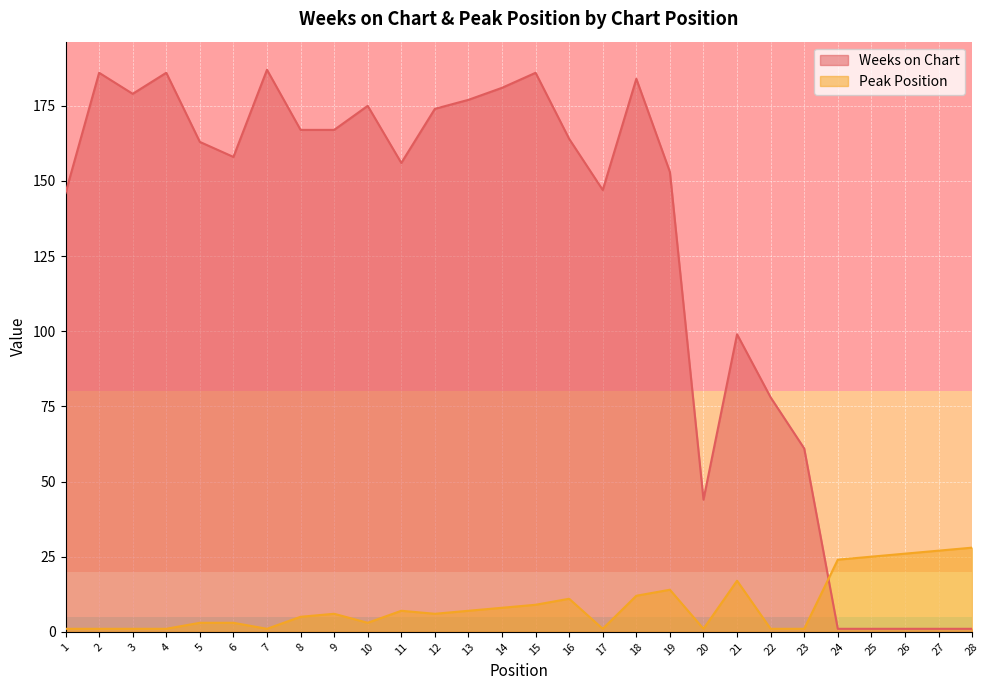

What are all the series names shown in the legend?

Weeks on Chart, Peak Position